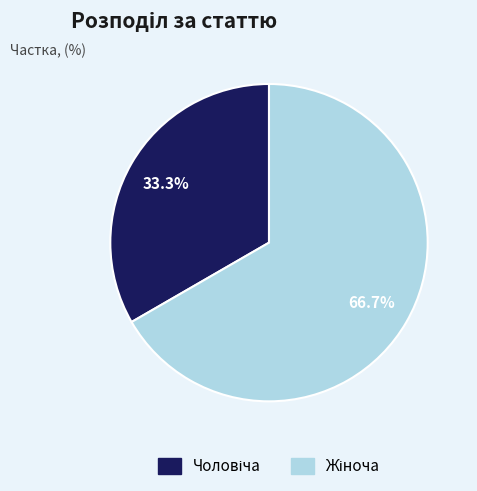

Does any single category account for the majority?

Yes